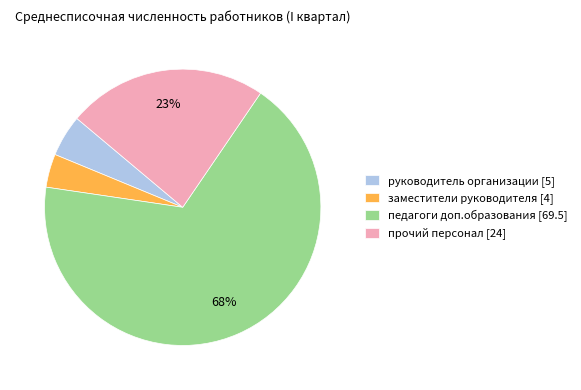

How many slices are in this pie chart?

4